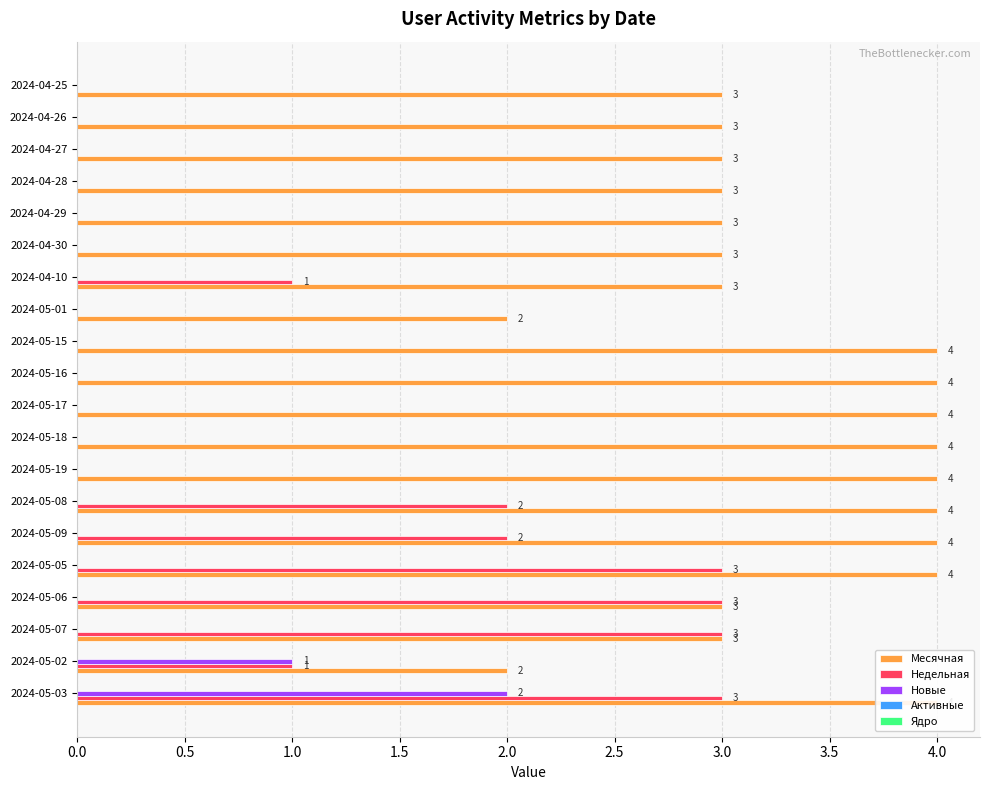

How many bars are there in total?

100